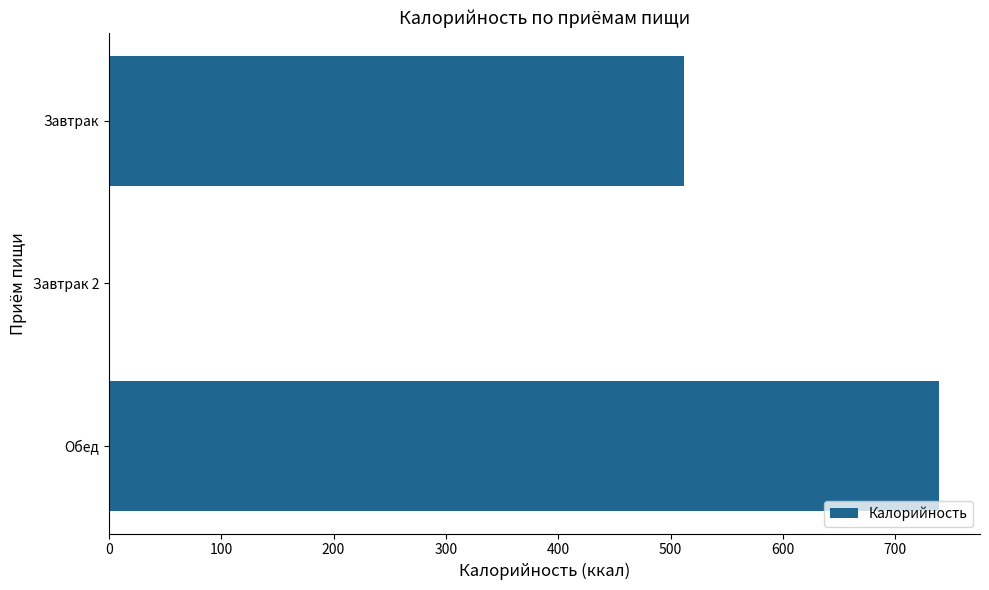

Read the value at Обед.

738.4